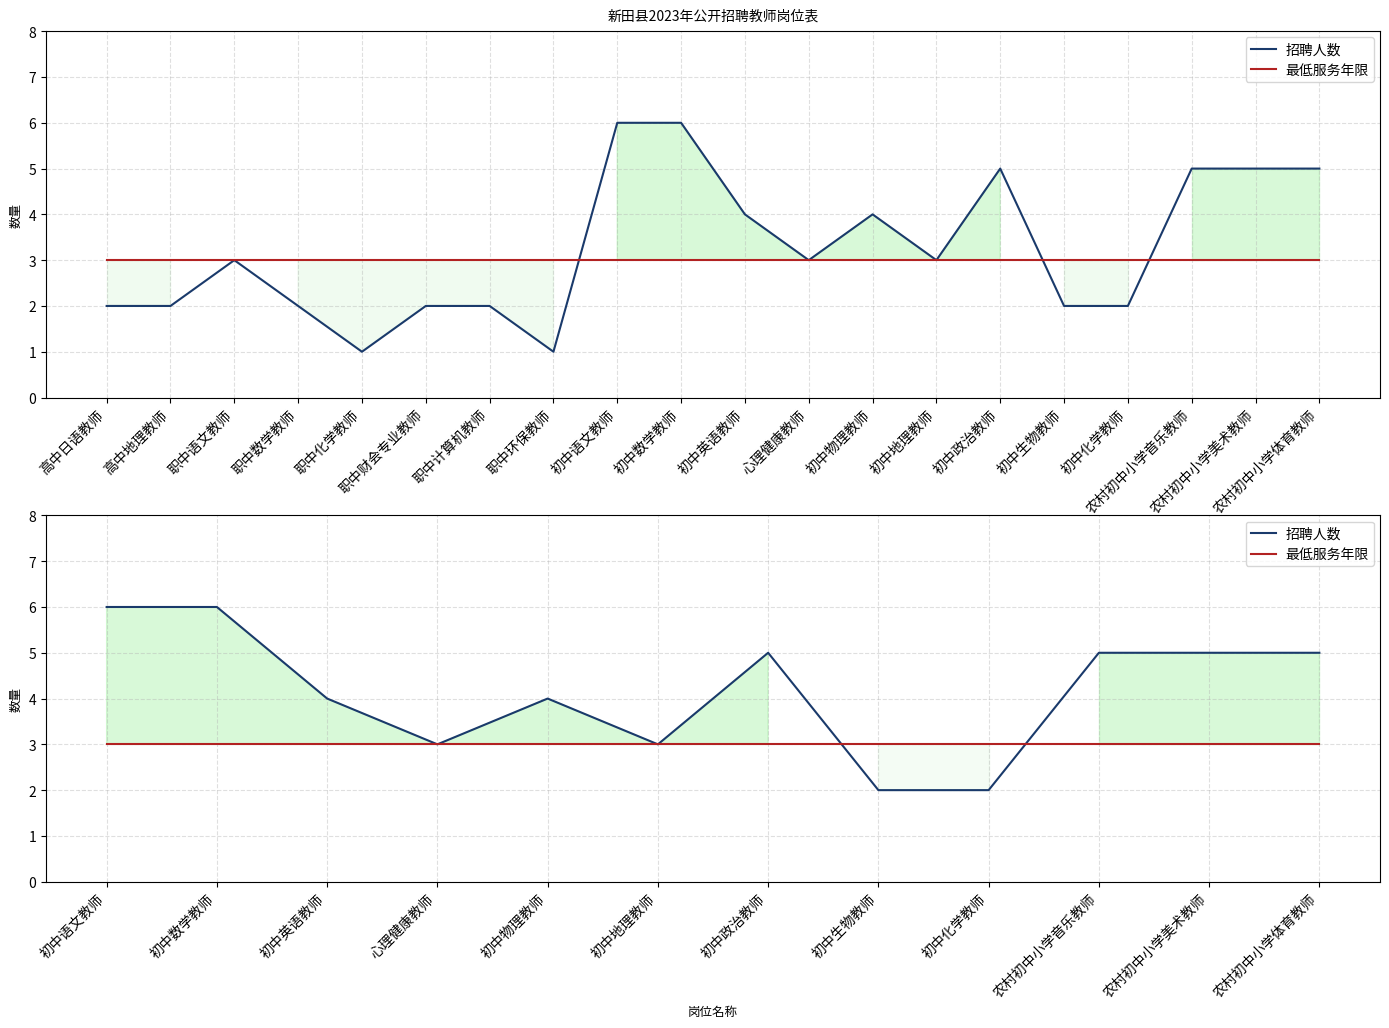

Is it true that 最低服务年限 equals 3 at 农村初中小学体育教师?

True